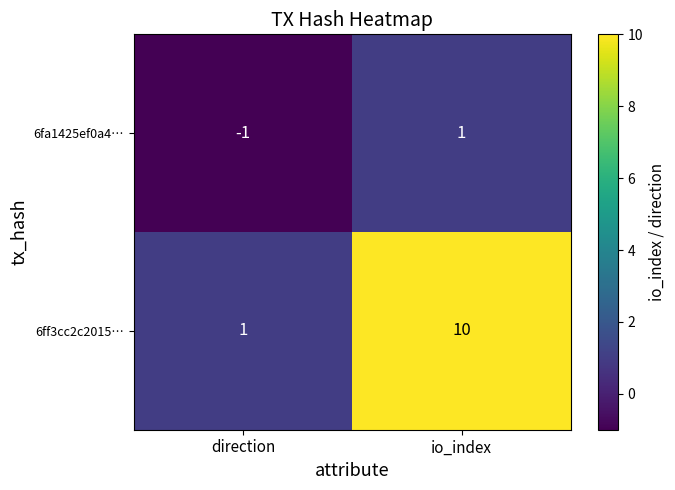

What is the difference between the 6ff3cc2c2015… values at io_index and direction?

9